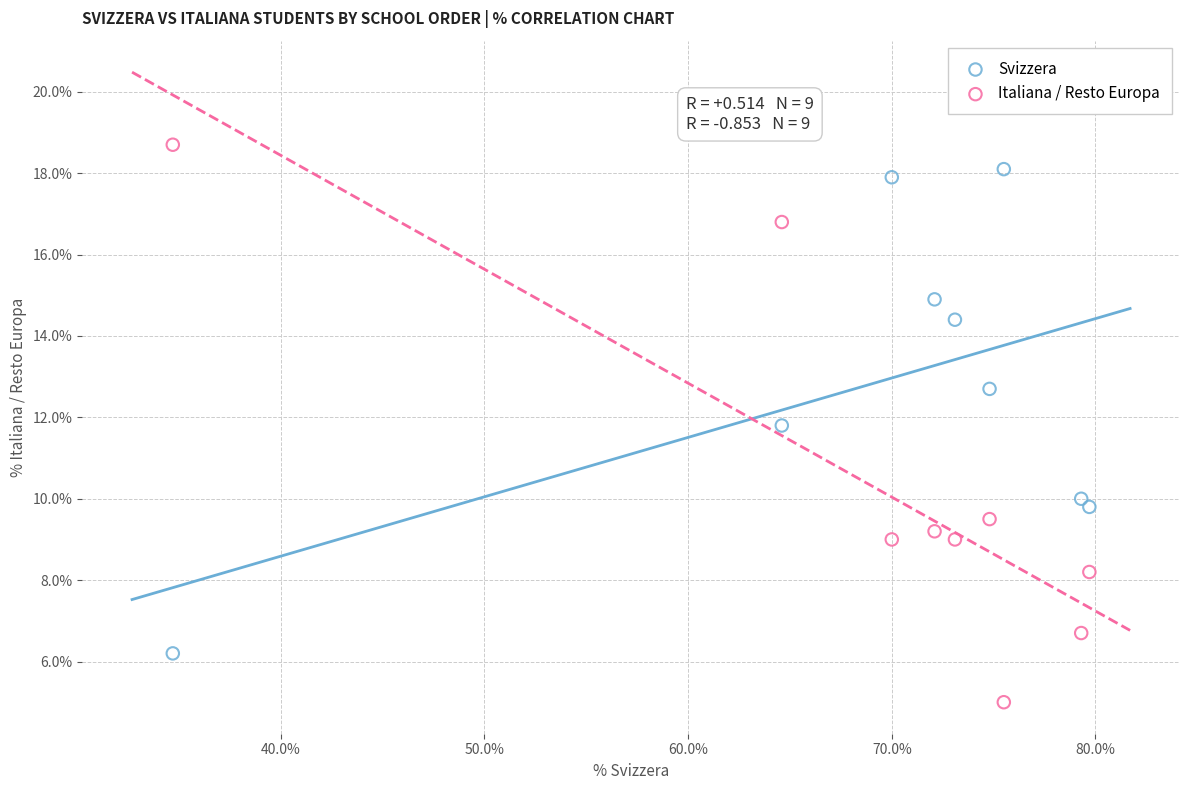

In the Svizzera series, what Y value is closest to 12?

11.8